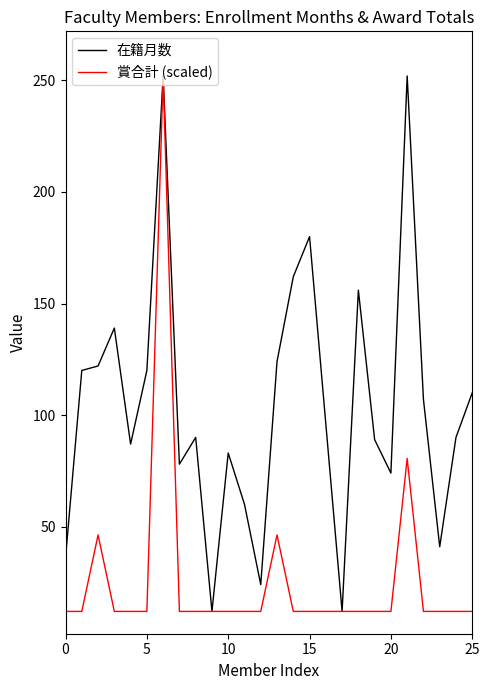

Rank the series by their average value, from highest to lowest.

在籍月数, 賞合計 (scaled)